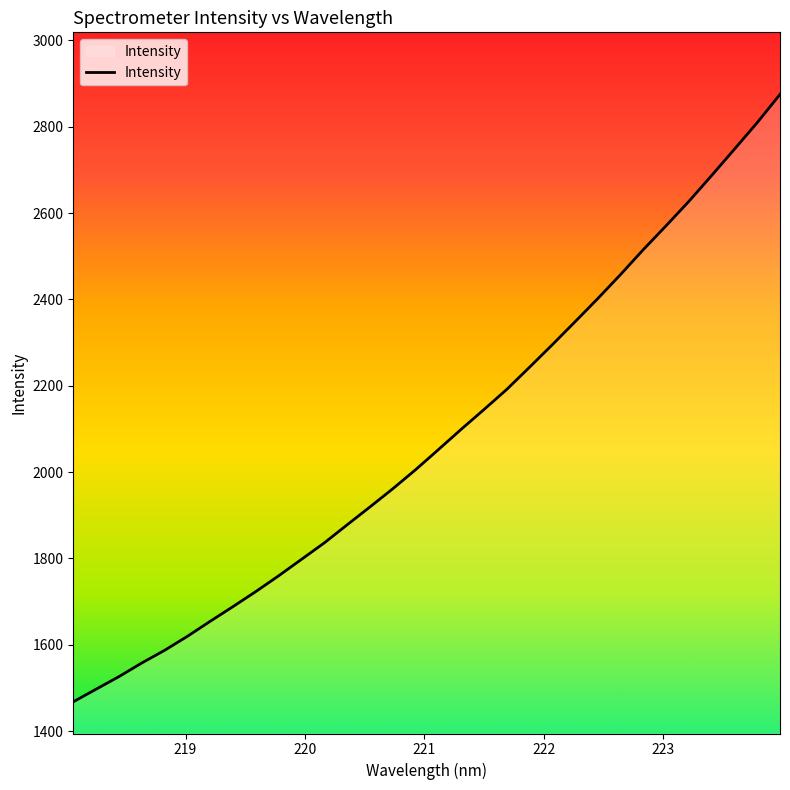

What is the difference between the maximum and minimum values?

1406.9